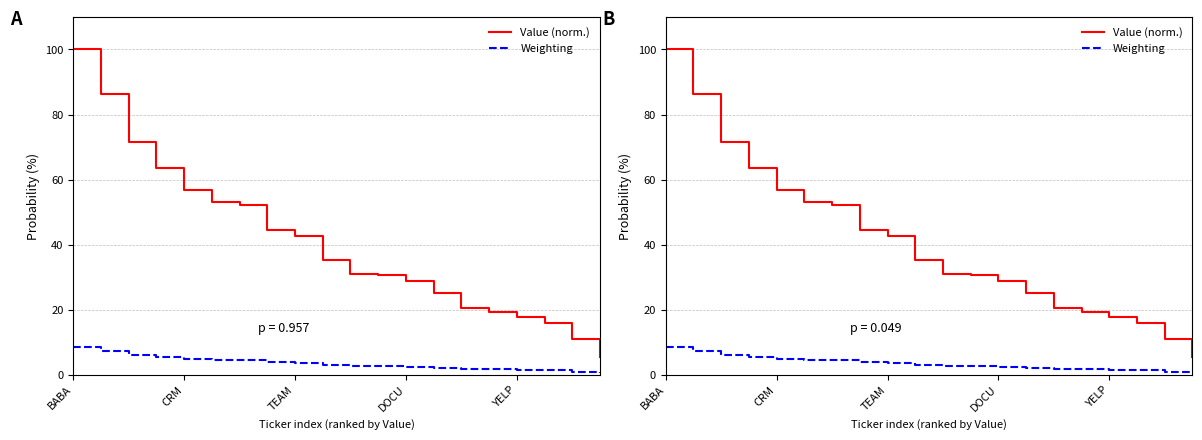

What is the sum of the Weighting values at 9 and 14?

4.8